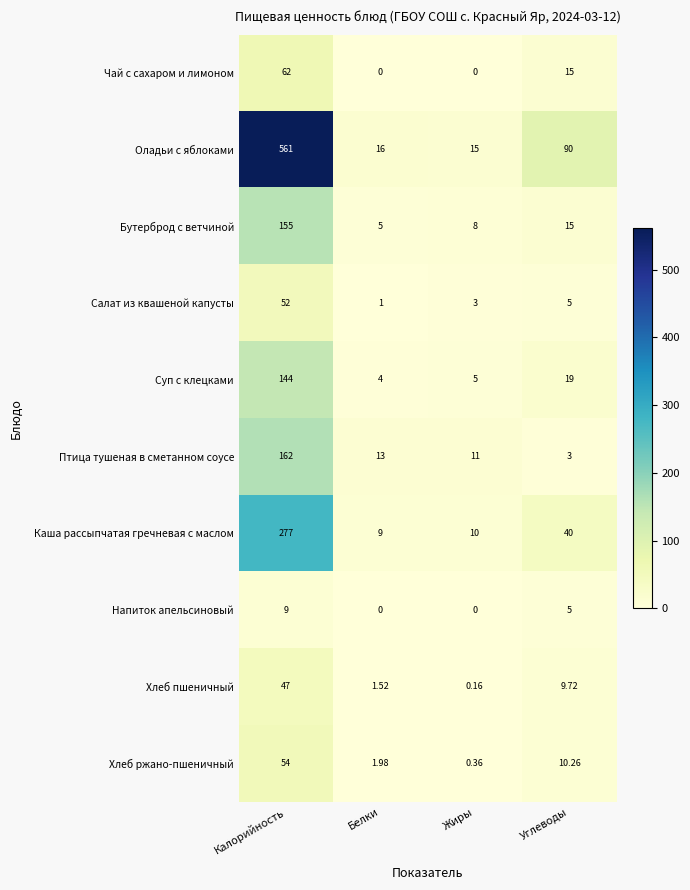

How many categories are shown in the chart?

4